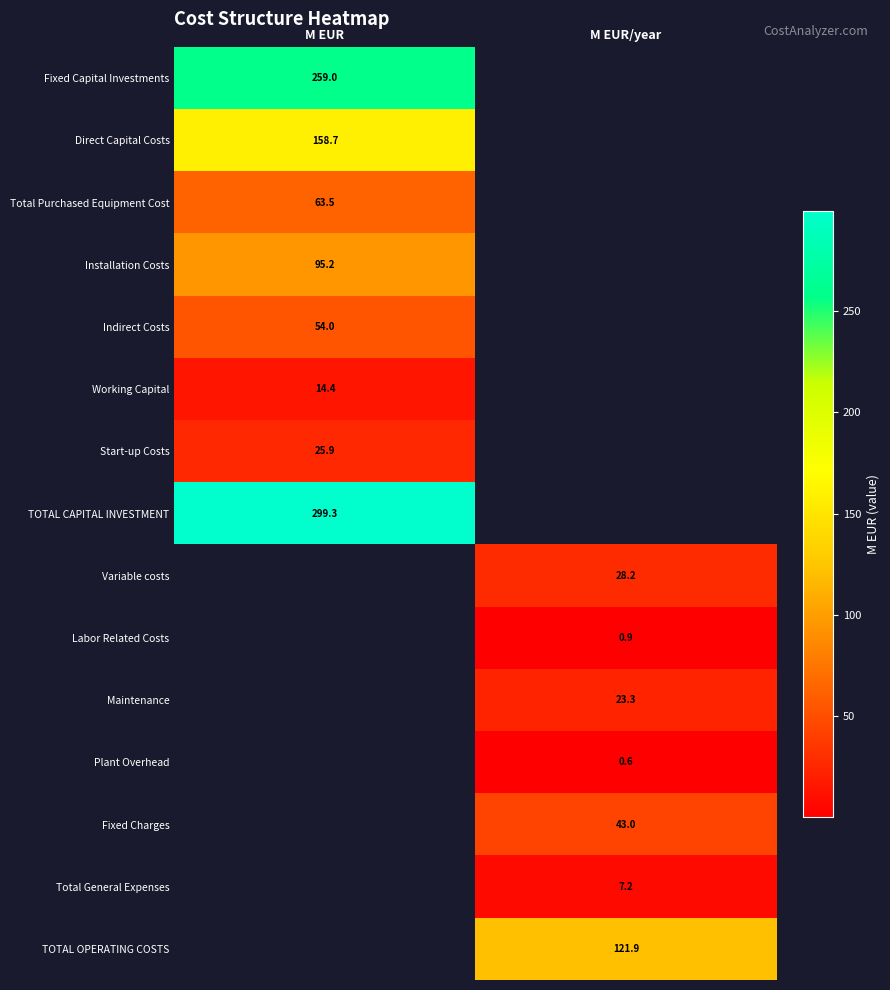

What is the maximum value shown in the chart?

299.3